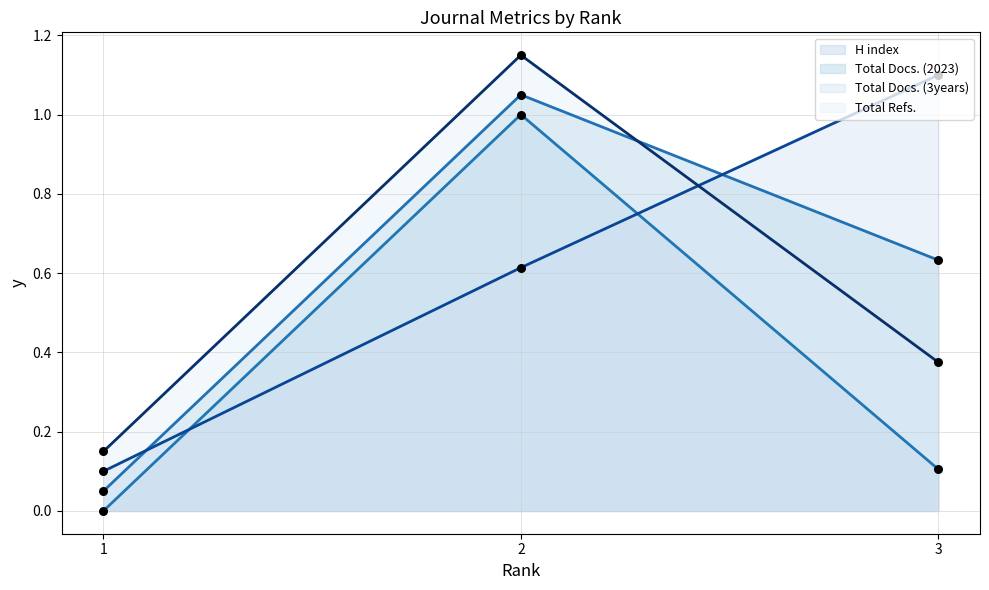

Which series has the largest Y range (max minus min)?

H index